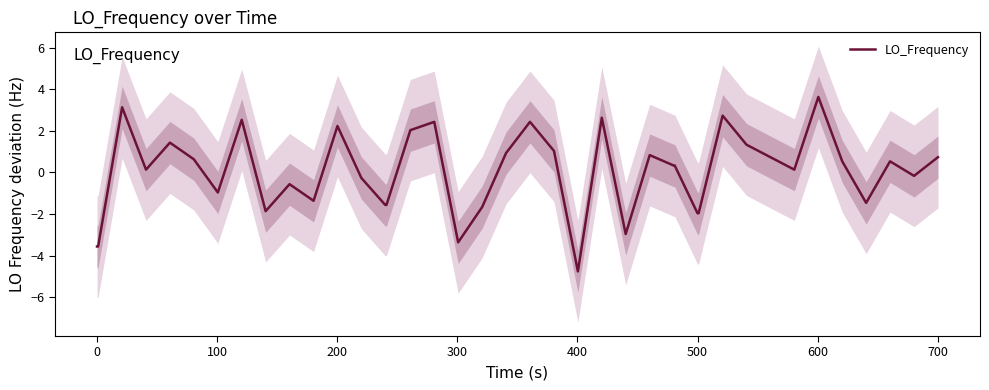

What is the difference between the second highest and minimum values?

7.9